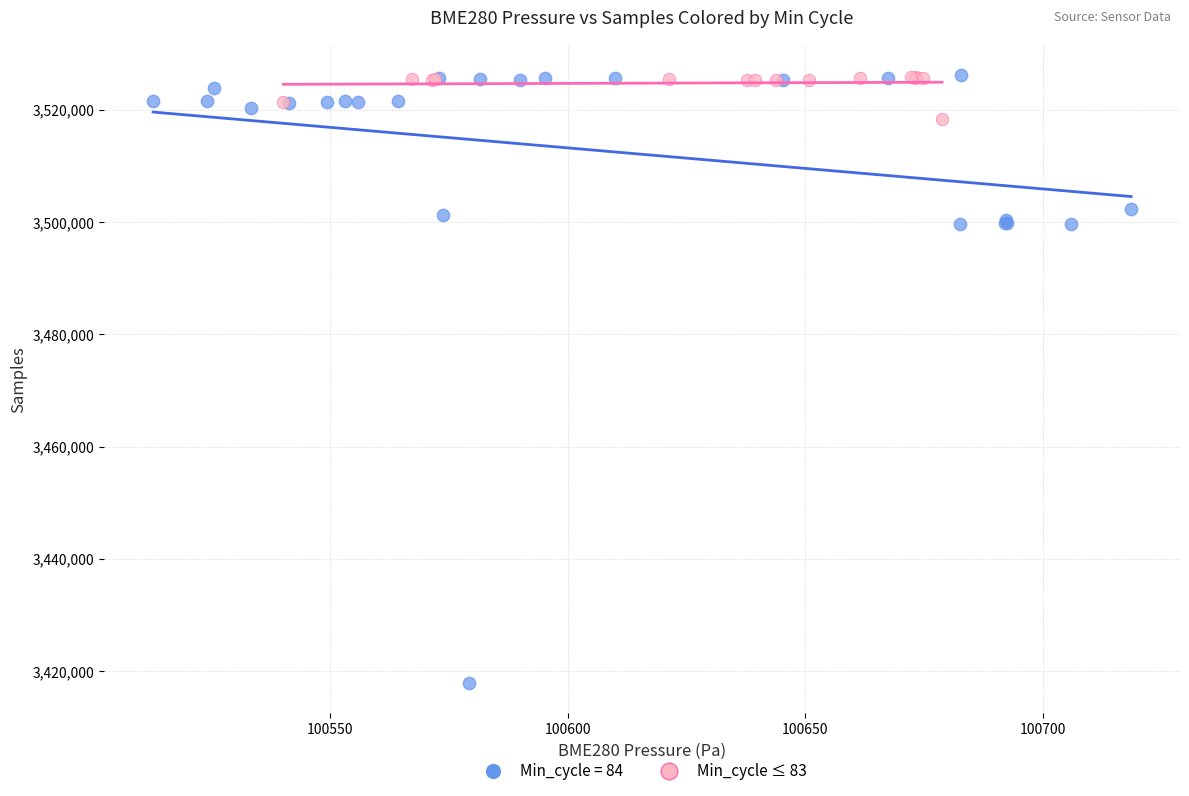

Which series has the largest Y range (max minus min)?

Min_cycle = 84